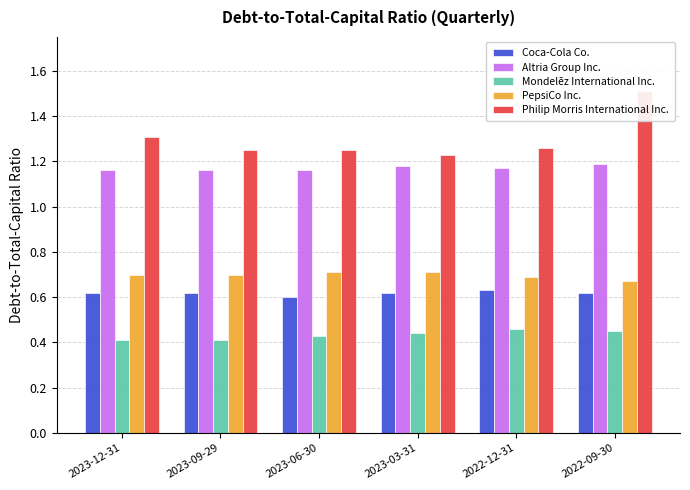

What is the spread (max minus min) of values at 2023-09-29?

0.8